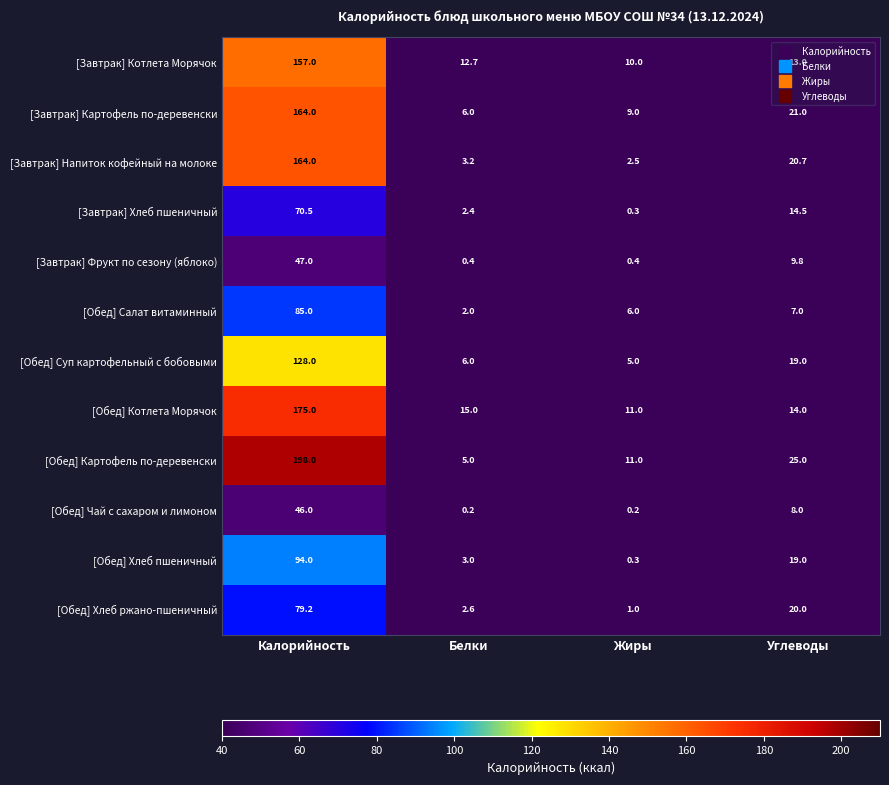

Is it true that [Завтрак] Хлеб пшеничный equals 1.1 at Белки?

False